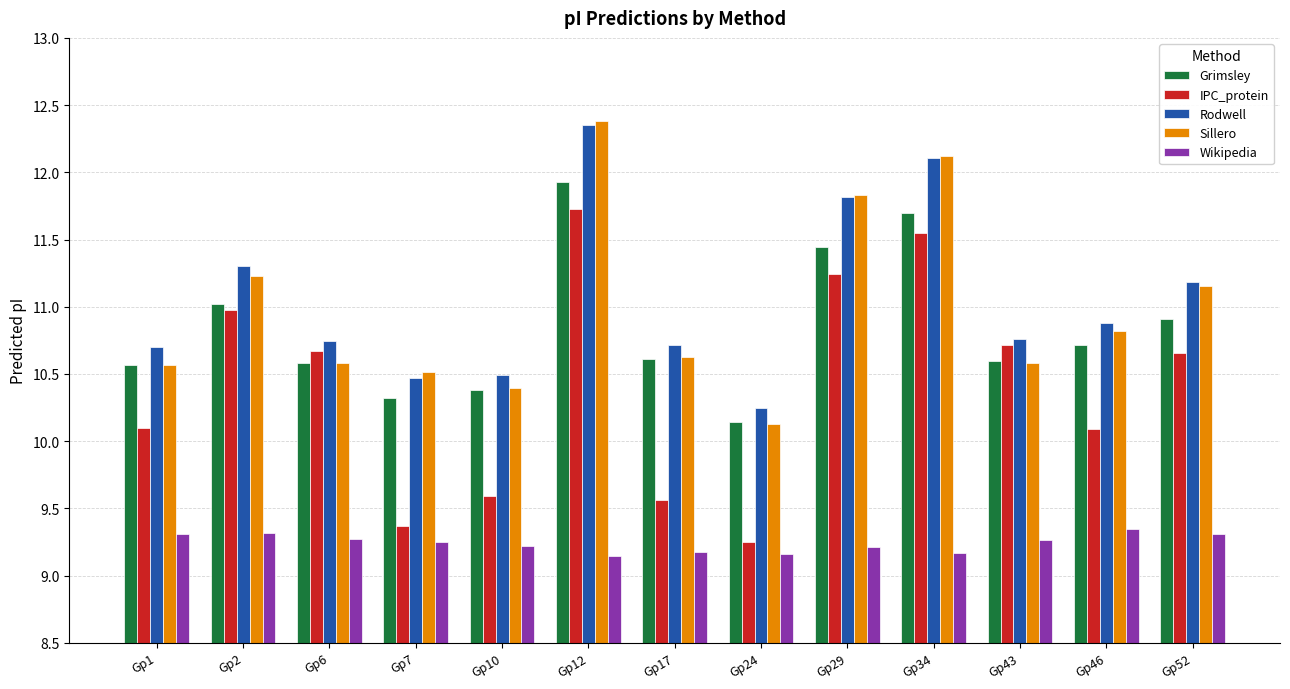

How many distinct data groups are displayed?

5